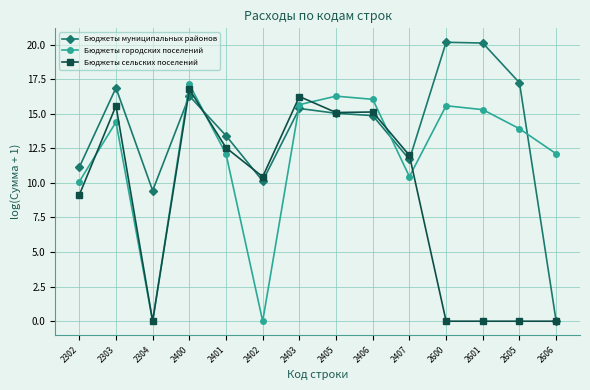

What is the value of the Бюджеты городских поселений point at the 12th from the left?

15.3